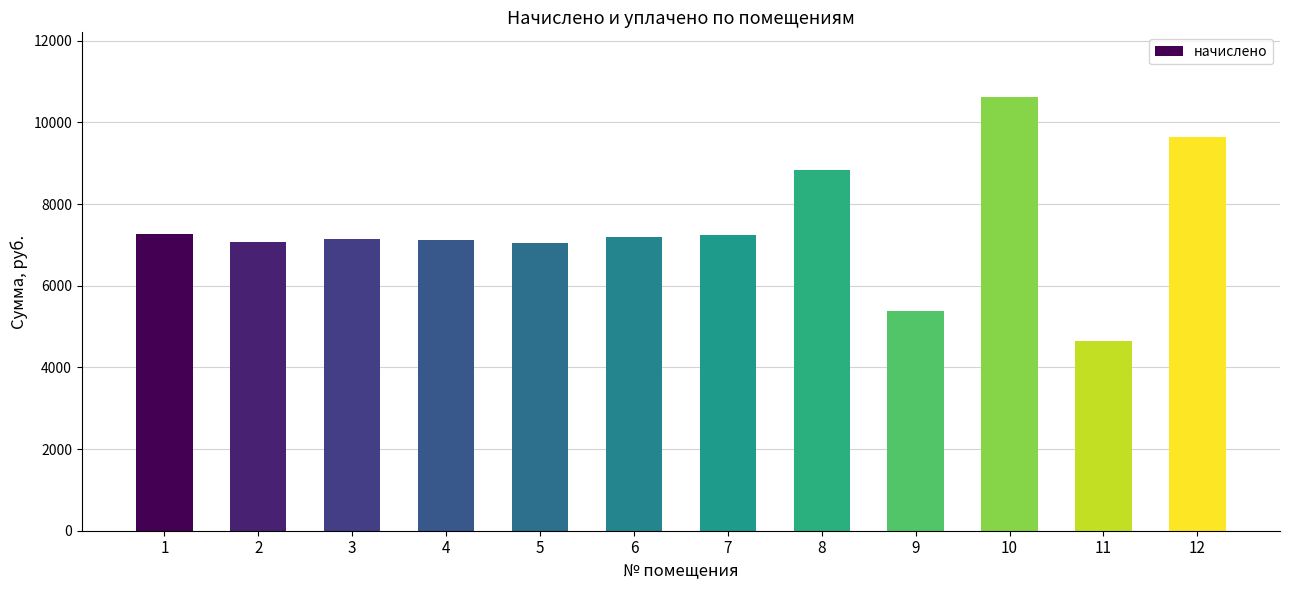

What is the smallest value displayed?

4653.4